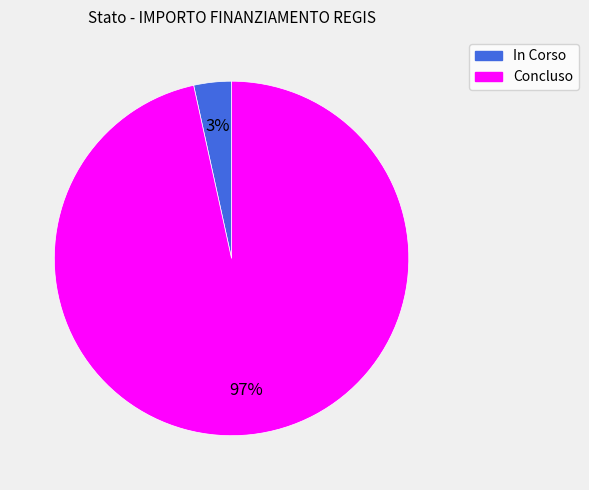

To the nearest percent, what portion does In Corso represent?

3%